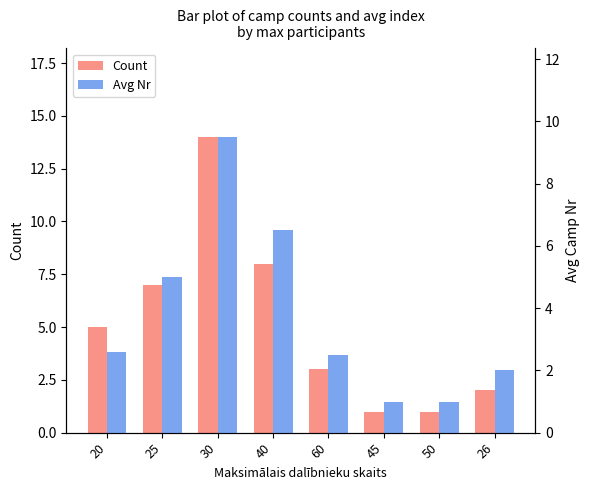

Is it true that Avg Nr equals 2.0 at 26?

True